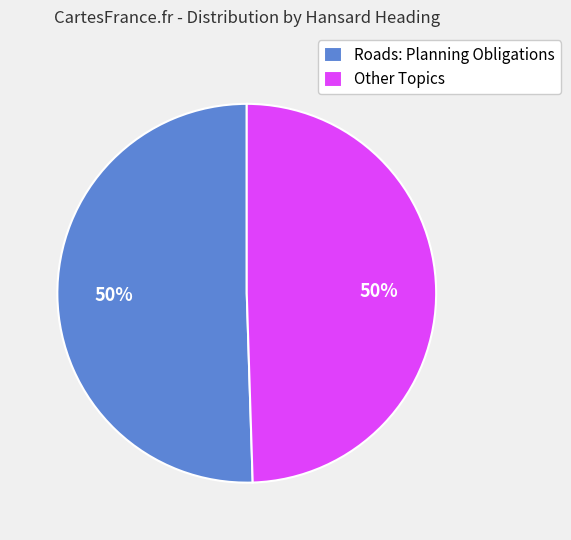

How many segments does this pie chart have?

2